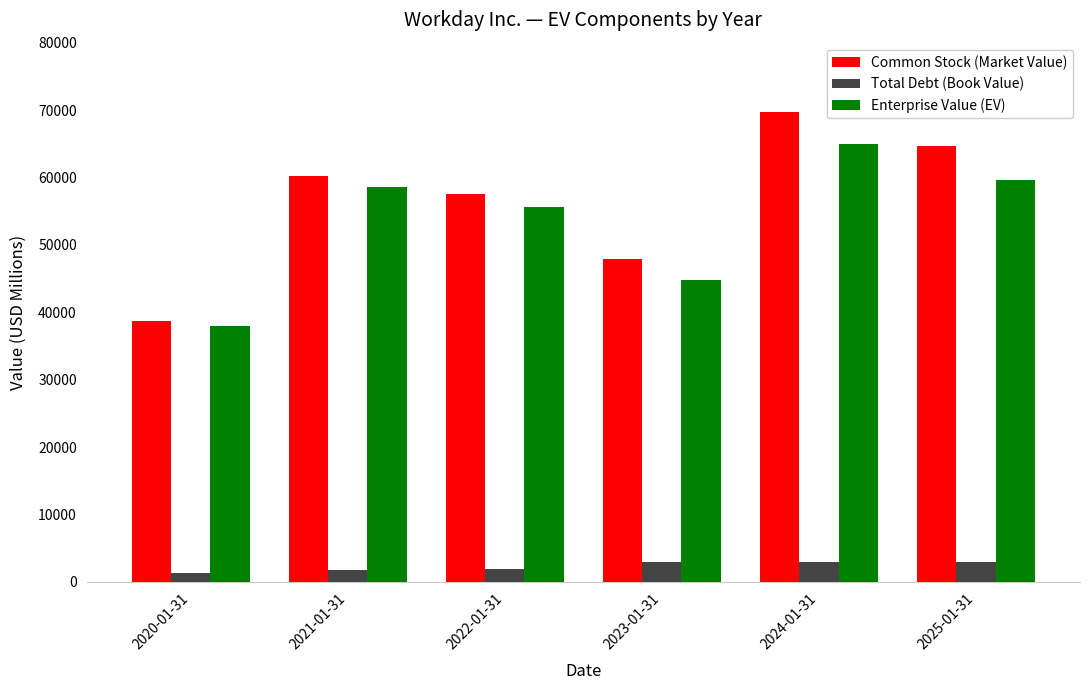

Which series changed the most between 2021-01-31 and 2023-01-31?

Enterprise Value (EV)